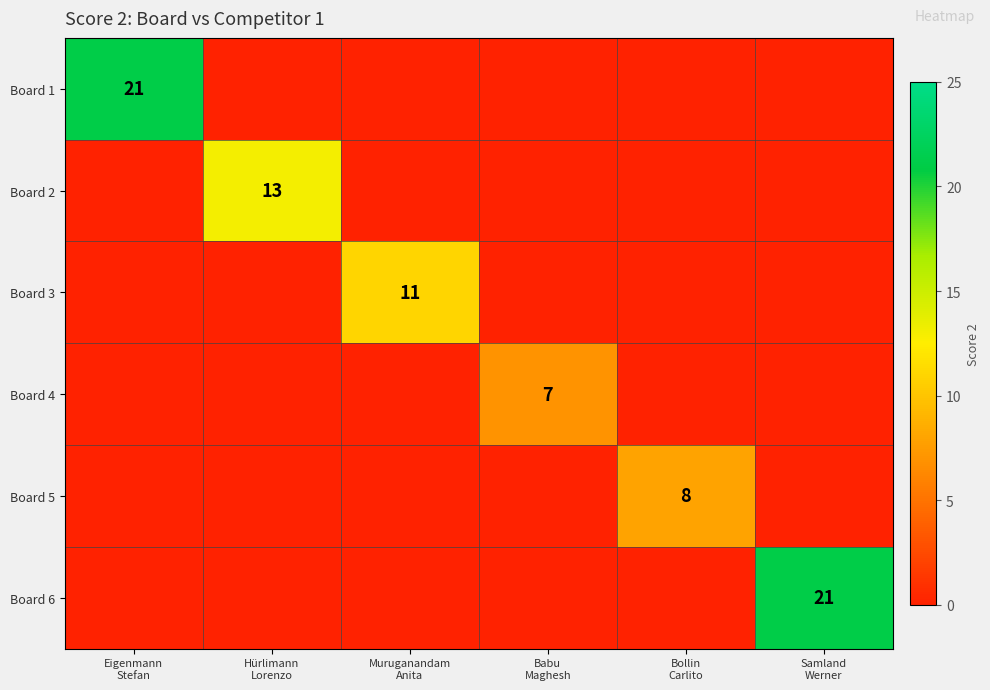

Between Hürlimann
Lorenzo and Samland
Werner, which is larger?

Hürlimann
Lorenzo